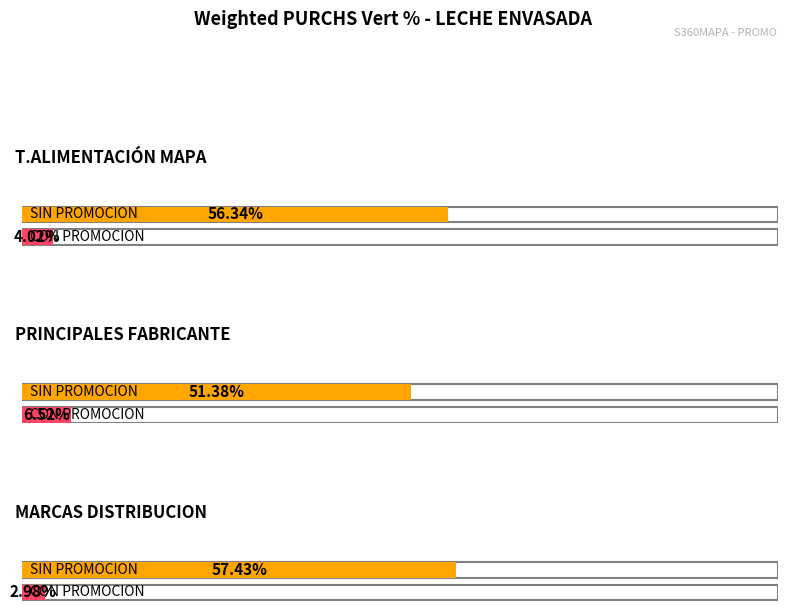

Does the chart contain any negative values?

No